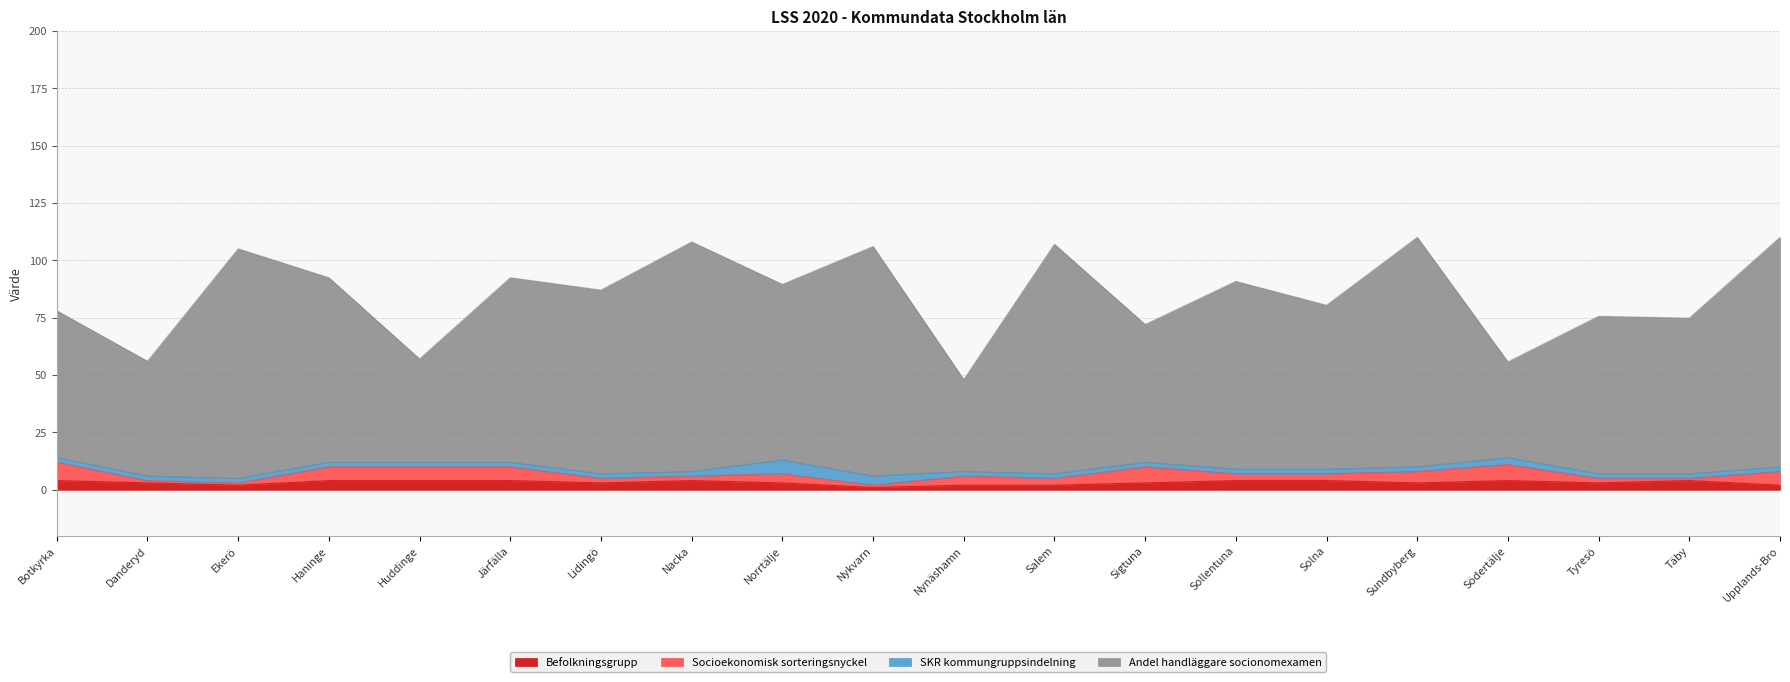

At which category does Andel handläggare socionomexamen reach its first local valley?

Danderyd